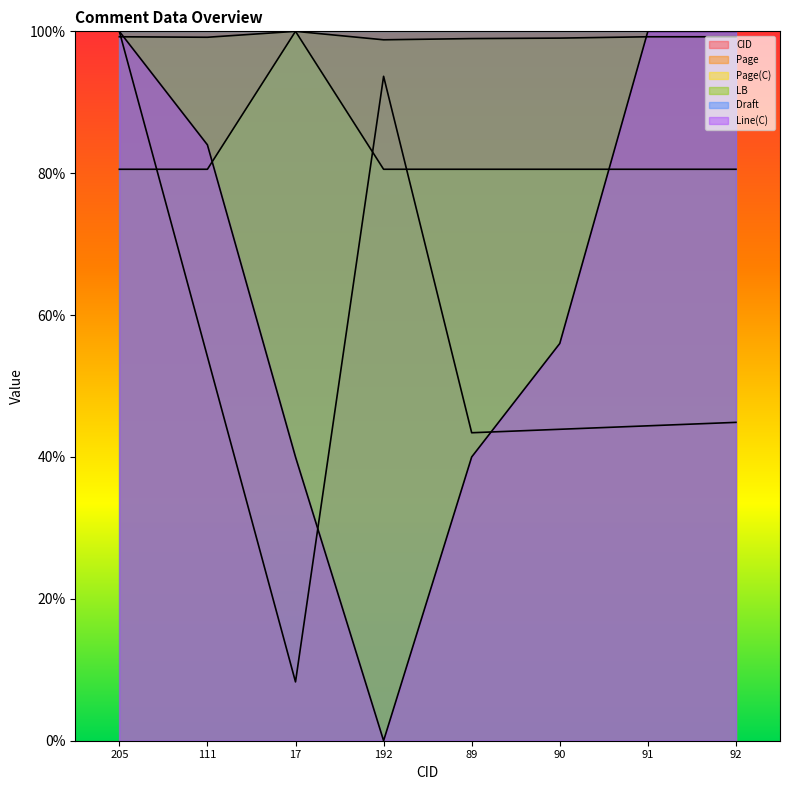

What is the difference between the highest and lowest values at 92?

55.1